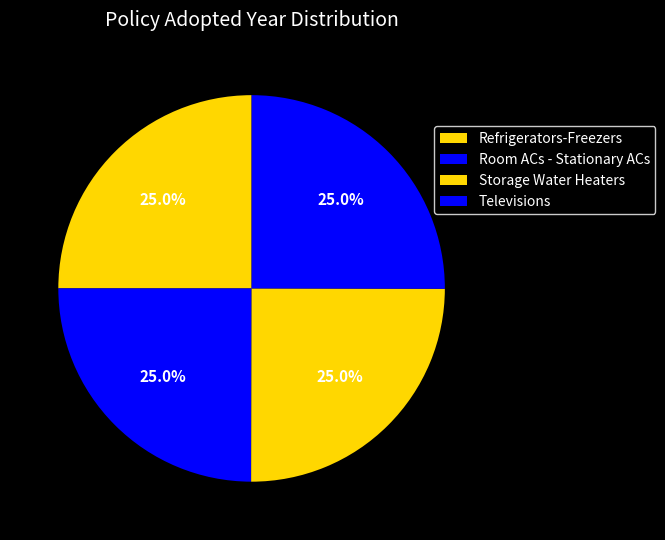

Between Storage Water Heaters and Refrigerators-Freezers, which is larger?

Storage Water Heaters